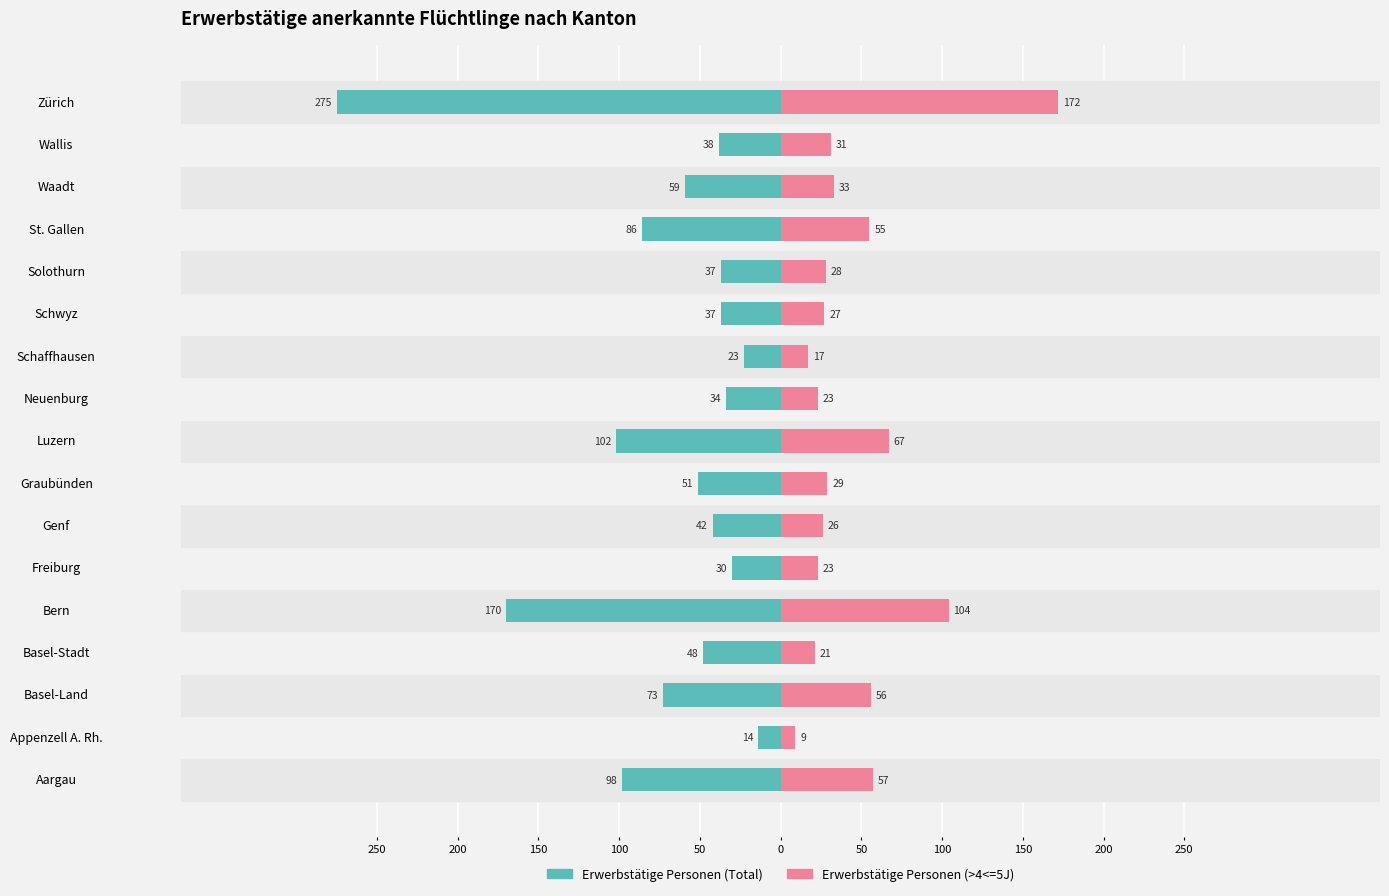

What is the average value of the Erwerbstätige Personen (>4<=5J) series?

46